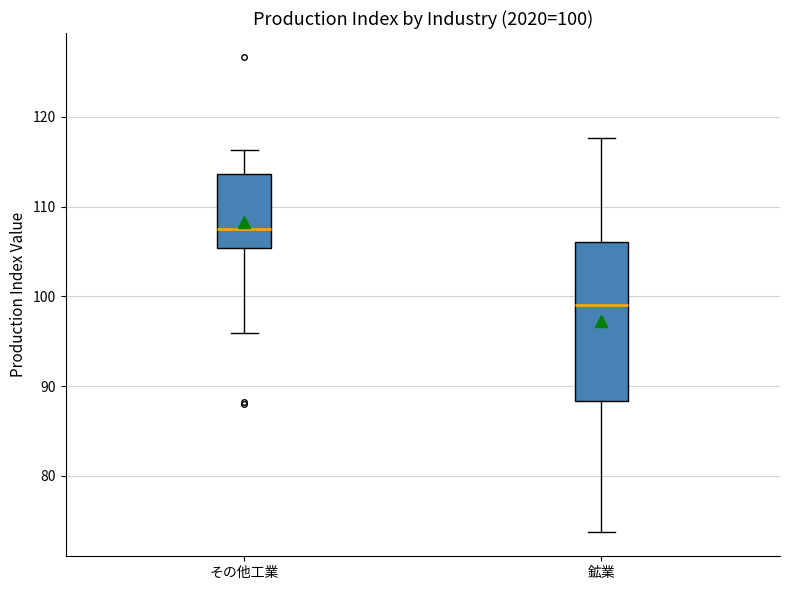

Comparing the boxes themselves (not the whiskers), which one is the tallest?

鉱業